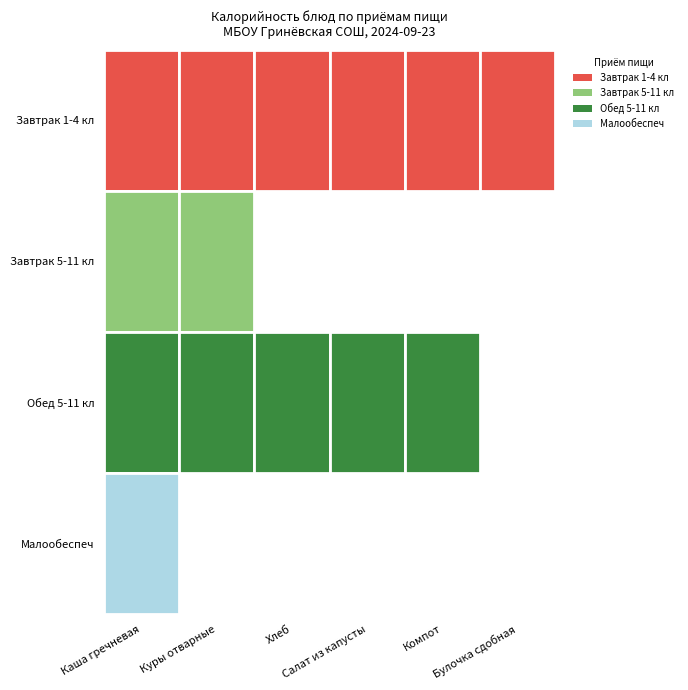

Rank the series by their maximum value, from highest to lowest.

Завтрак 1-4 кл, Завтрак 5-11 кл, Обед 5-11 кл, Малообеспеч